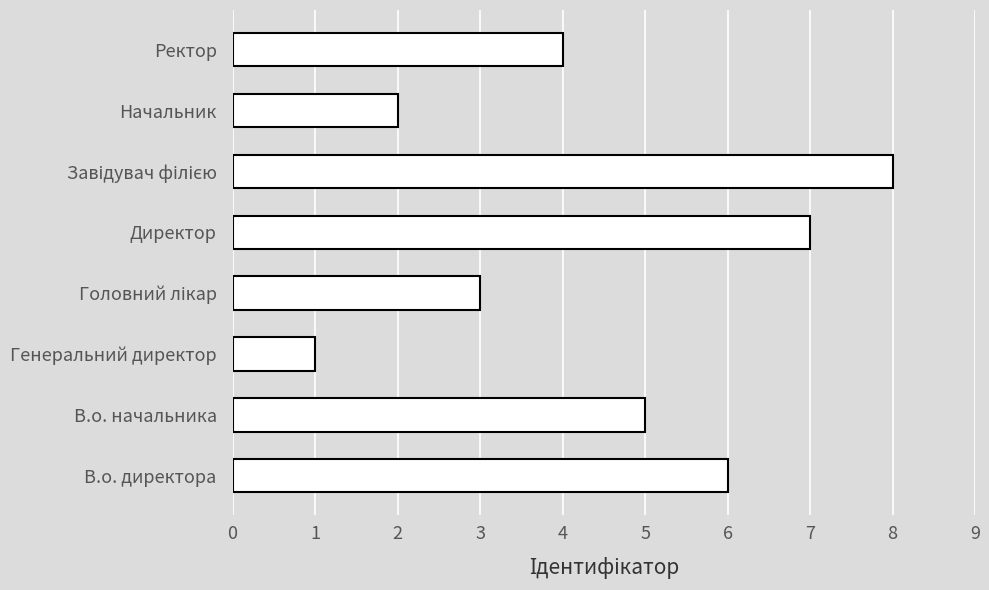

The value at Директор is 3. True or false?

False